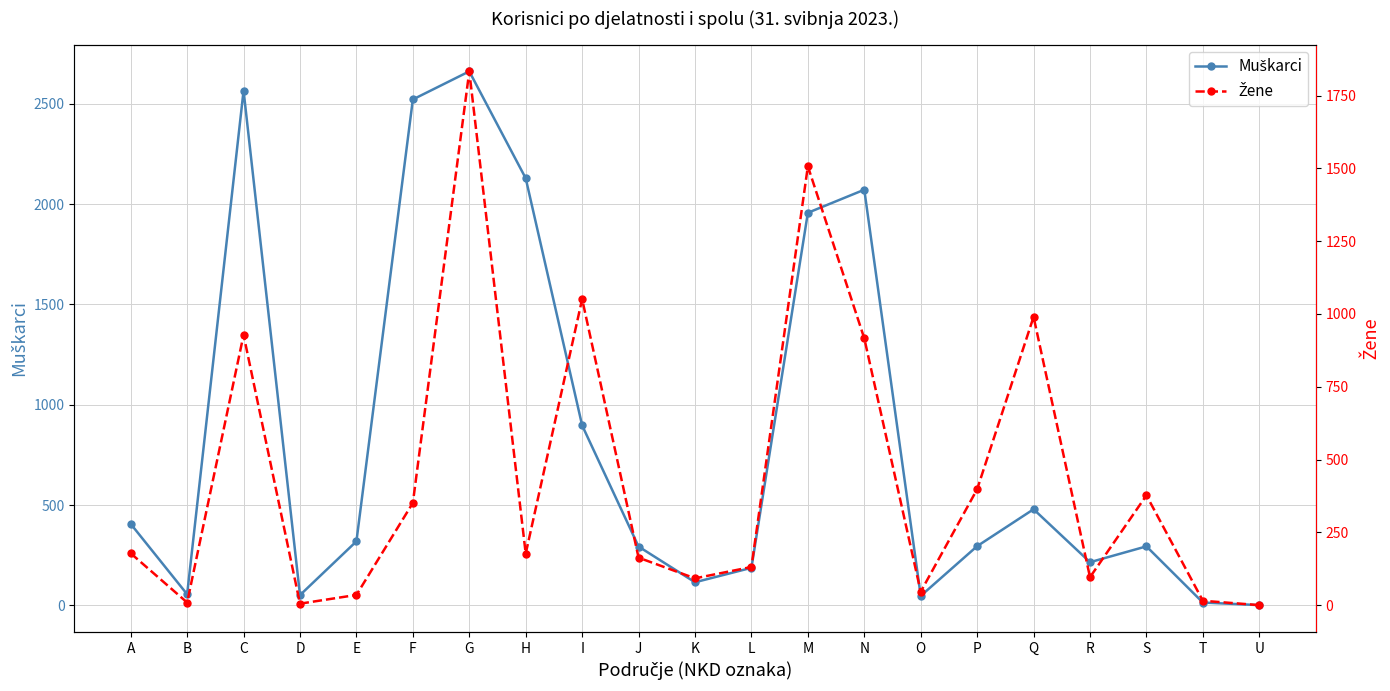

How many interior local valleys does the Žene series have?

6